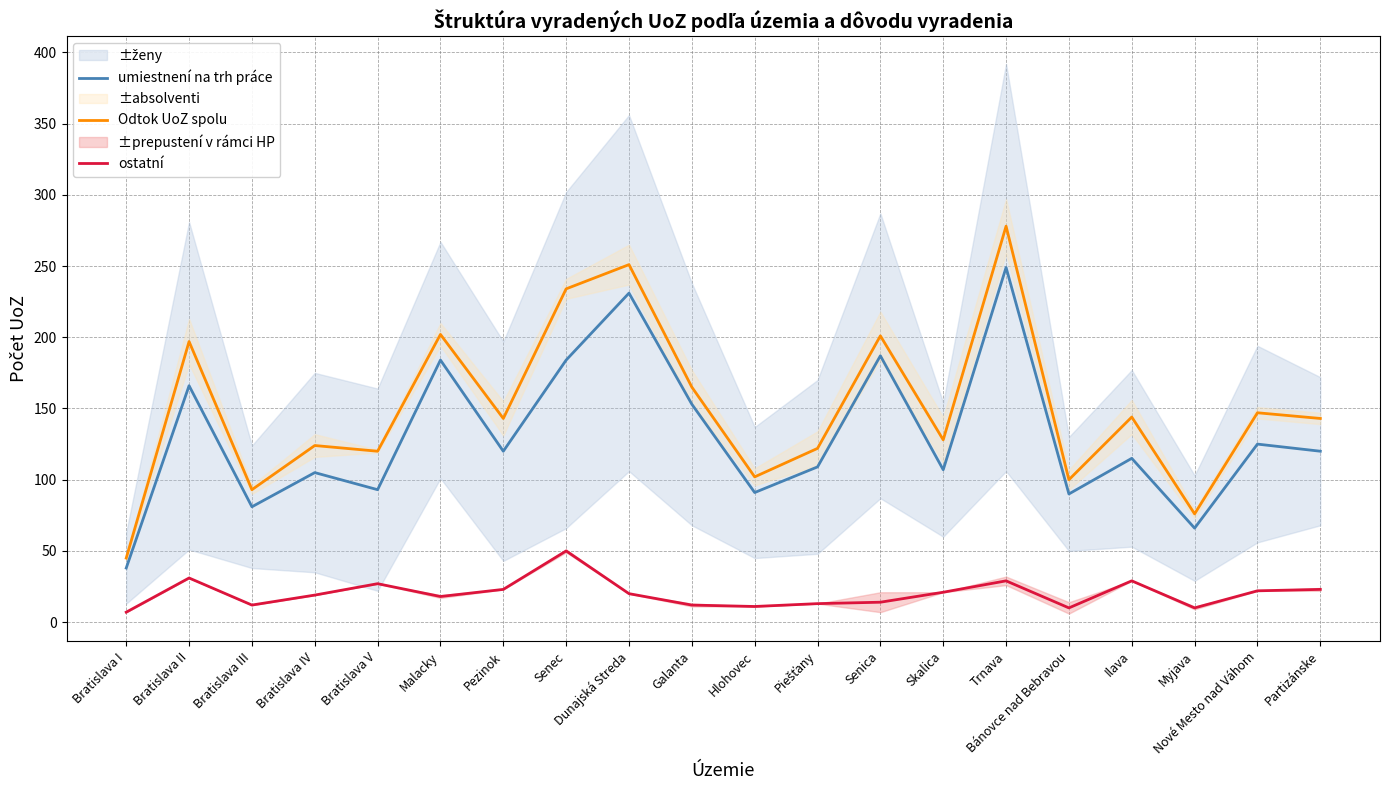

What is the average value of the umiestnení na trh práce series?

131